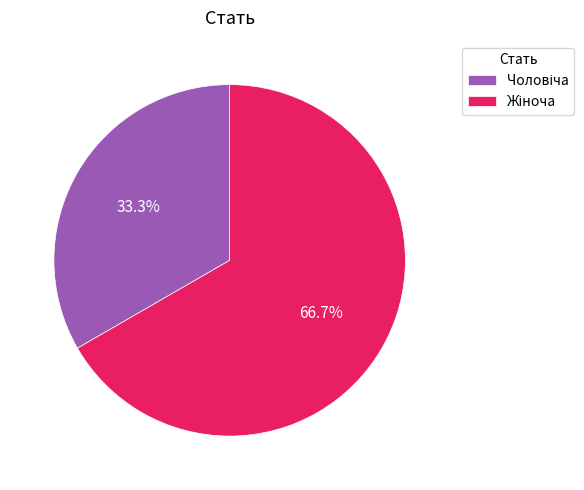

Is there any slice that represents more than half of the pie?

Yes